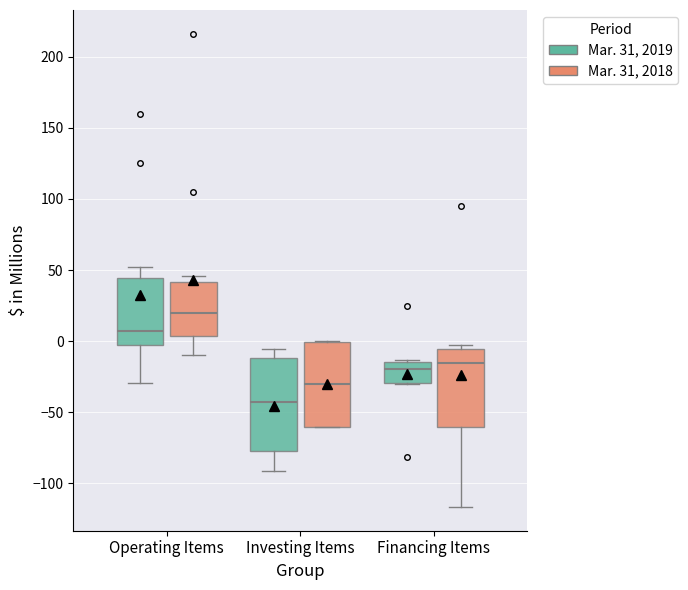

Which box's median line is the highest?

Operating Items (Mar. 31, 2018)